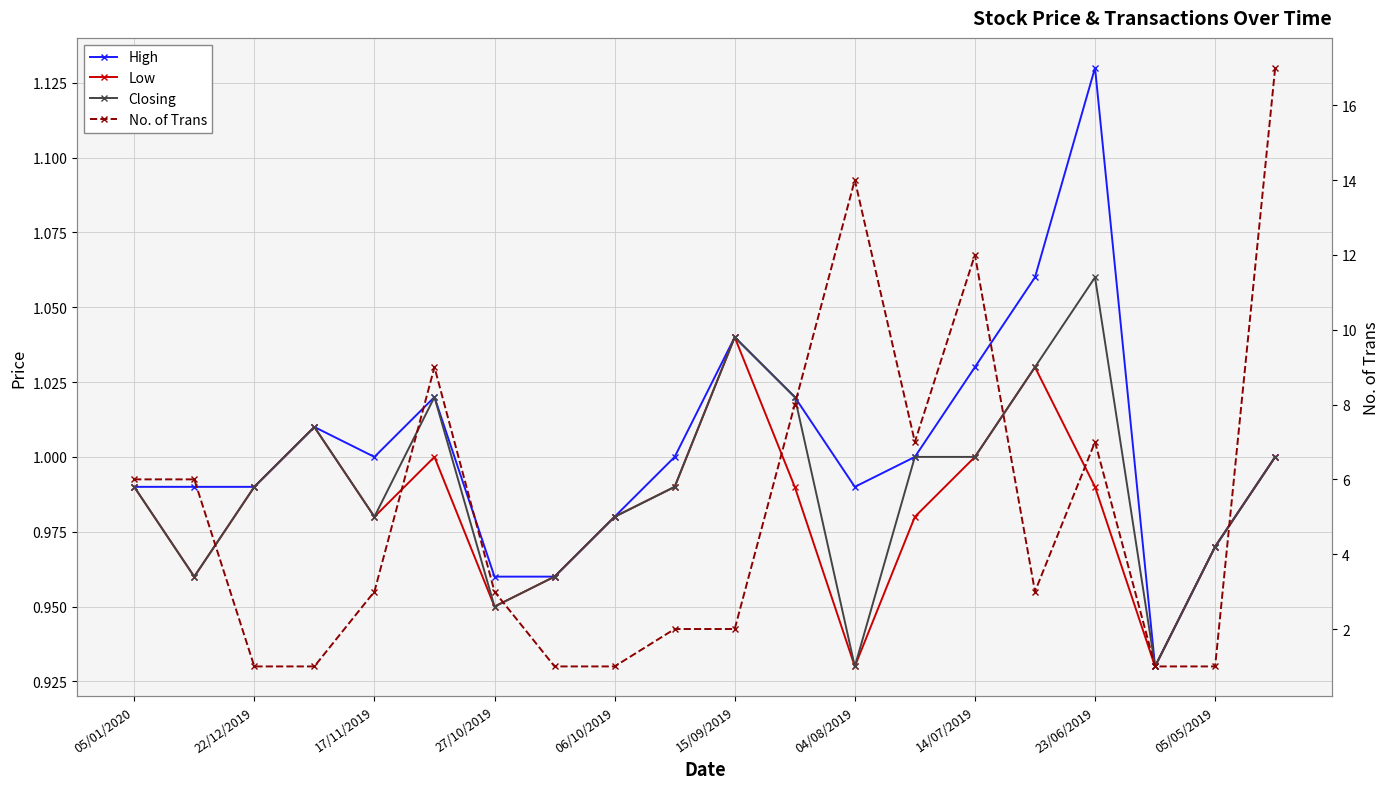

Reading right to left, transcribe all the data shown in this chart.

High: 1.0	1.0	0.9	1.1	1.1	1.0	1.0	1.0	1.0	1.0	1.0	1.0	1.0	1.0	1.0	1.0	1.0	1.0	1.0	1.0
Low: 1.0	1.0	0.9	1.0	1.0	1.0	1.0	0.9	1.0	1.0	1.0	1.0	1.0	0.9	1.0	1.0	1.0	1.0	1.0	1.0
Closing: 1.0	1.0	0.9	1.1	1.0	1.0	1.0	0.9	1.0	1.0	1.0	1.0	1.0	0.9	1.0	1.0	1.0	1.0	1.0	1.0
No. of Trans: 17.0	1.0	1.0	7.0	3.0	12.0	7.0	14.0	8.0	2.0	2.0	1.0	1.0	3.0	9.0	3.0	1.0	1.0	6.0	6.0